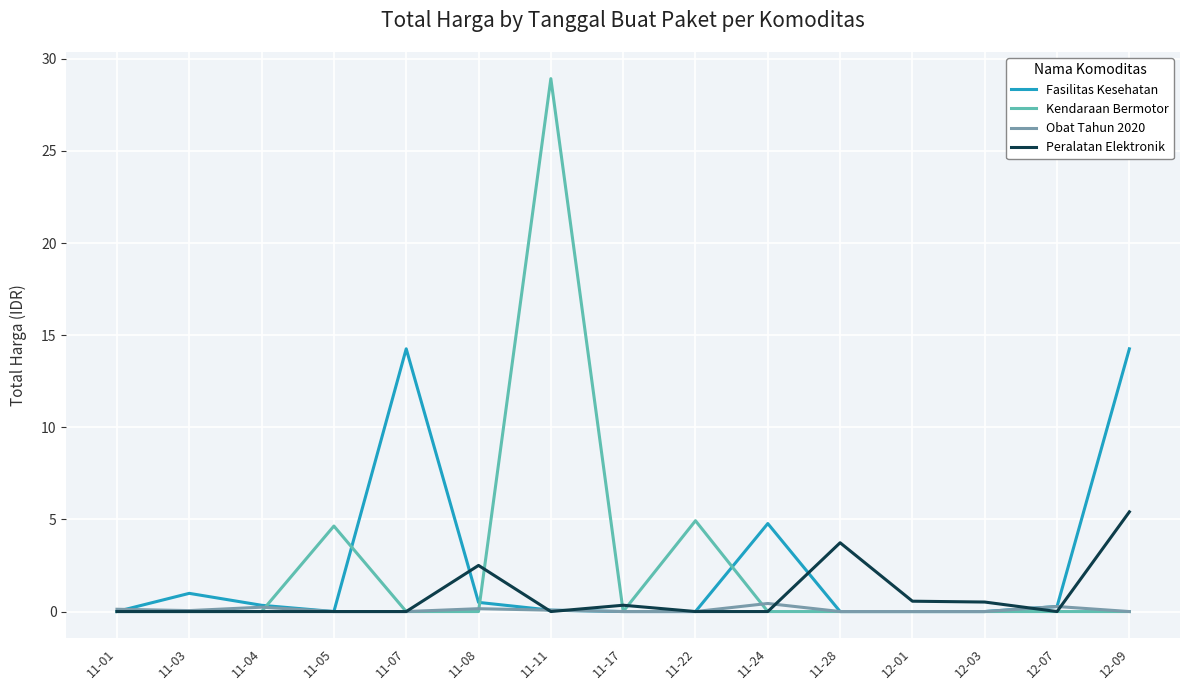

What is the greatest value displayed?

28.9